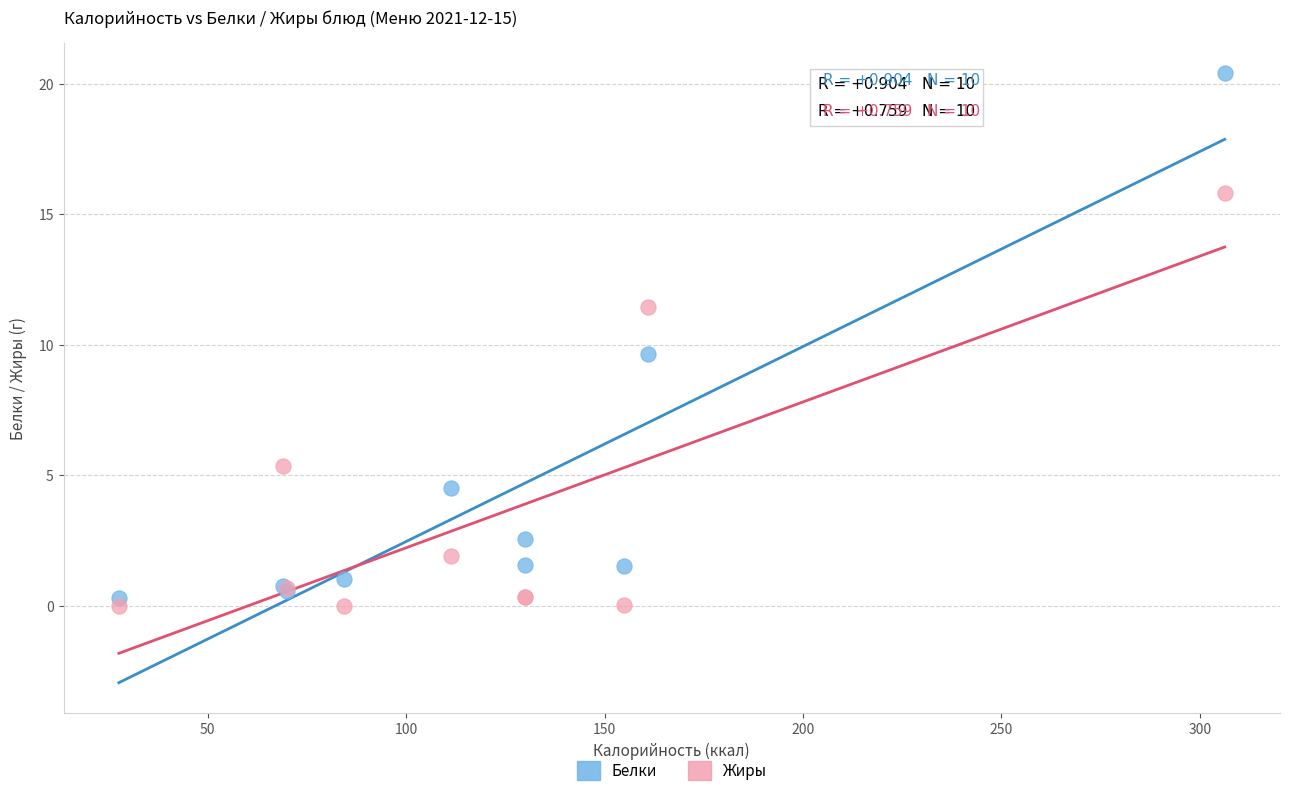

In the Белки series, what Y value is closest to 10?

9.6